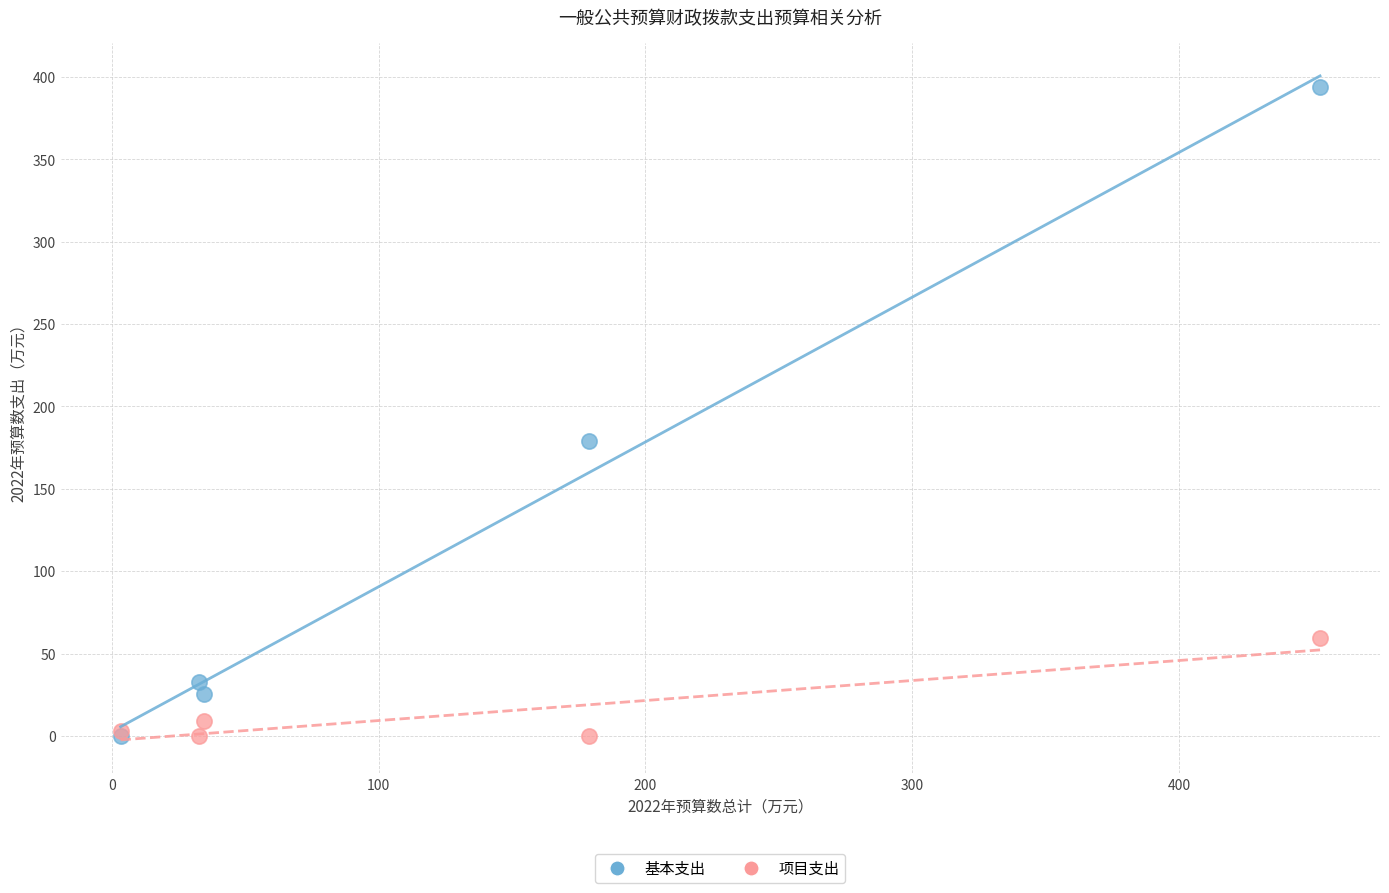

Across all series, what Y value is closest to 196?

178.8